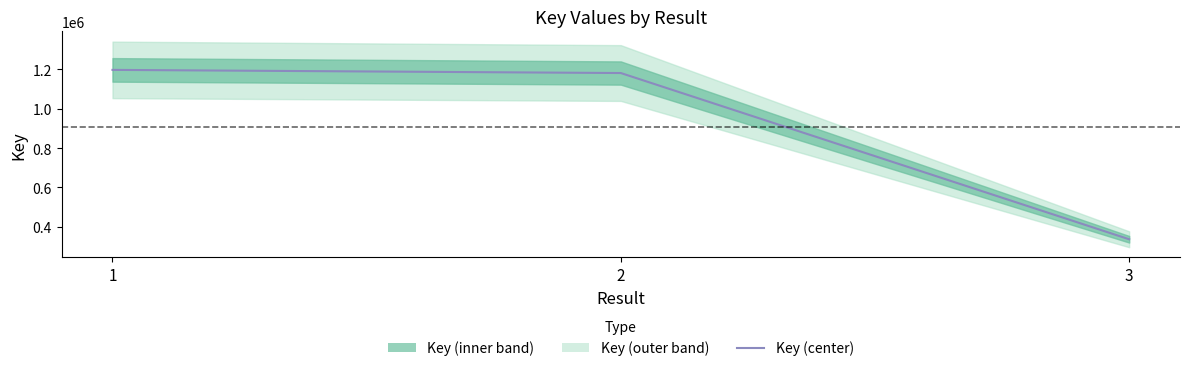

Which label corresponds to the largest value in the chart?

1